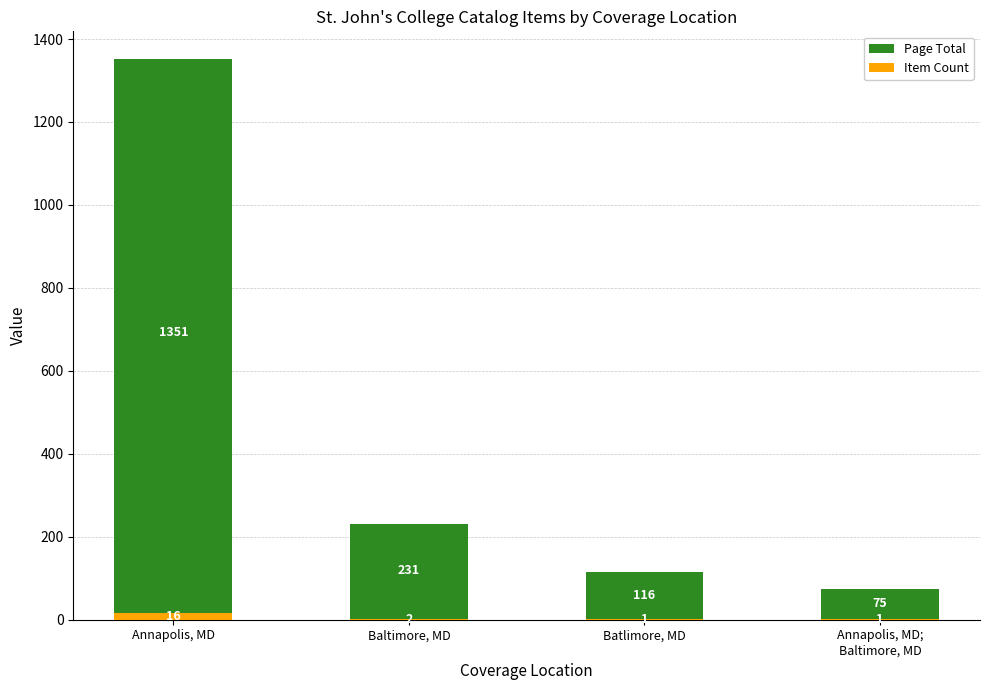

Which series has the largest total across all categories?

Page Total